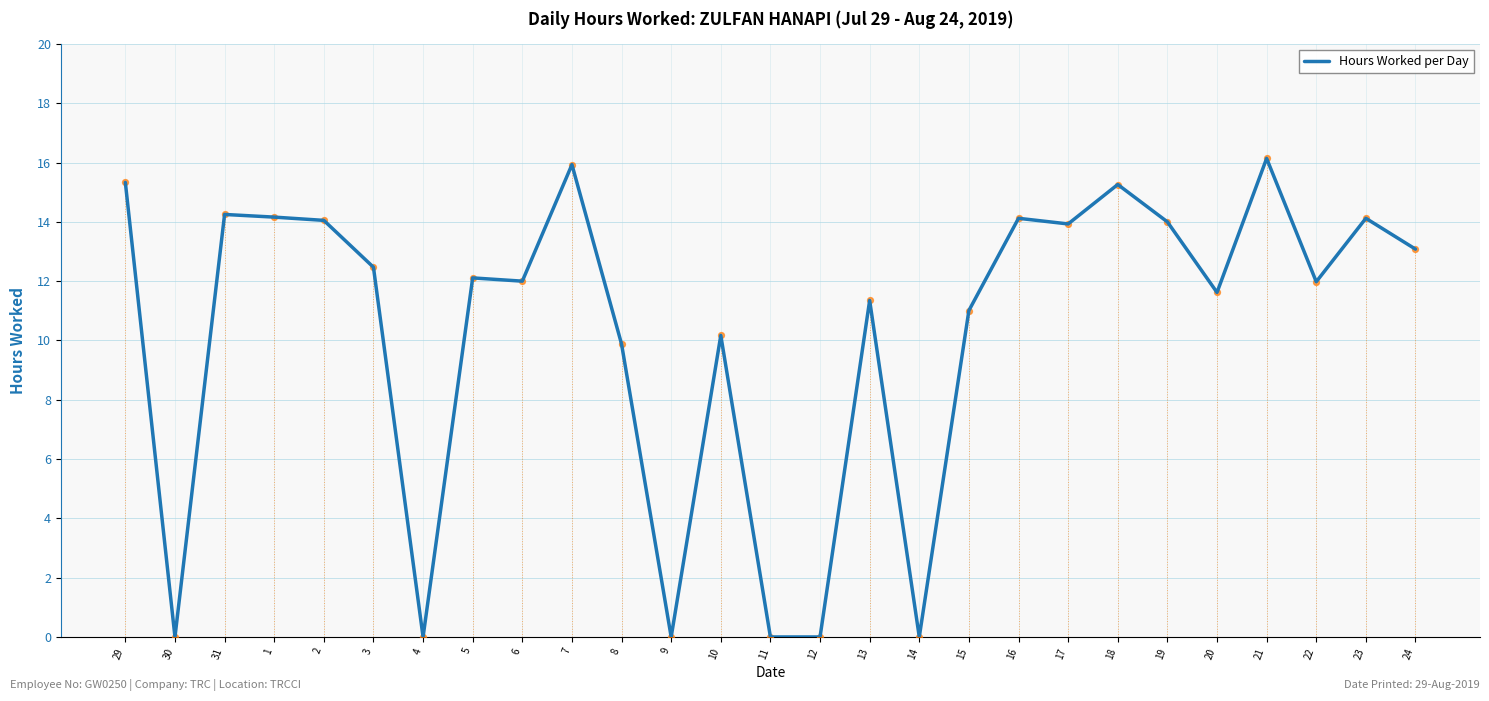

What is the change in value from 7 to 19?

-1.9